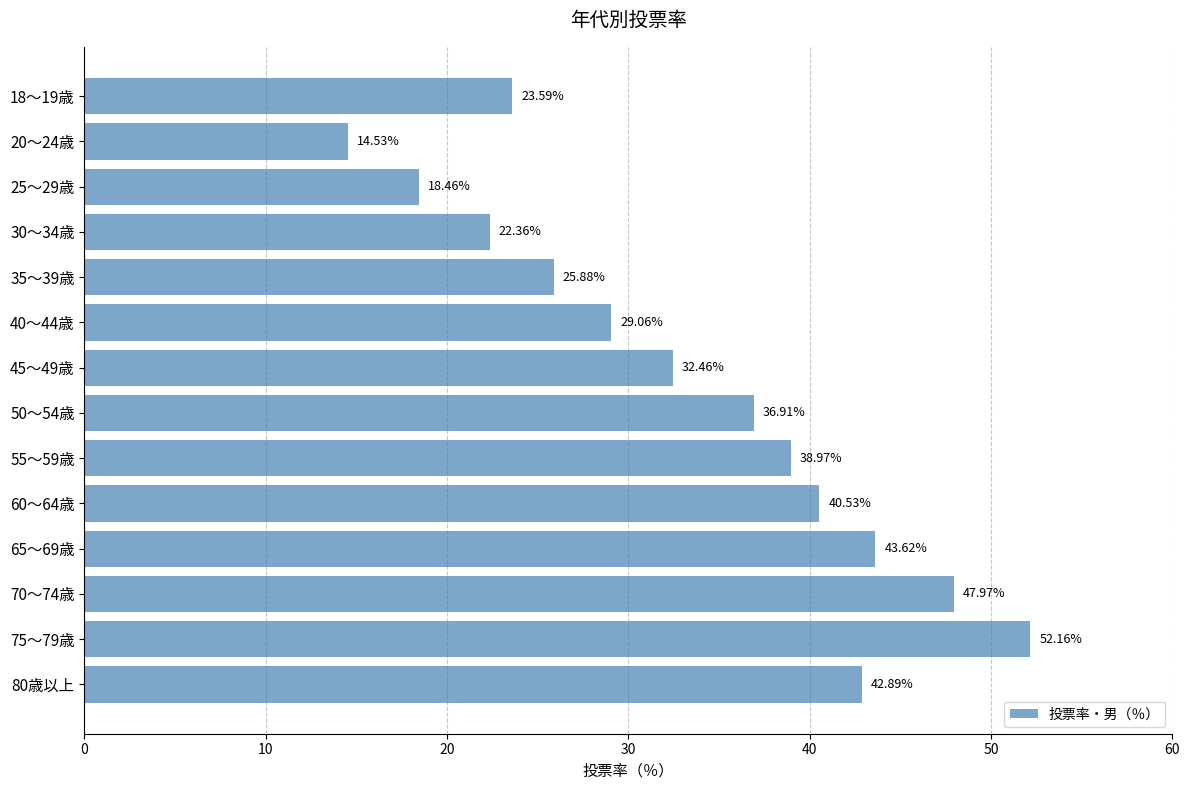

List the labels in order of value, largest first.

75～79歳, 70～74歳, 65～69歳, 80歳以上, 60～64歳, 55～59歳, 50～54歳, 45～49歳, 40～44歳, 35～39歳, 18～19歳, 30～34歳, 25～29歳, 20～24歳